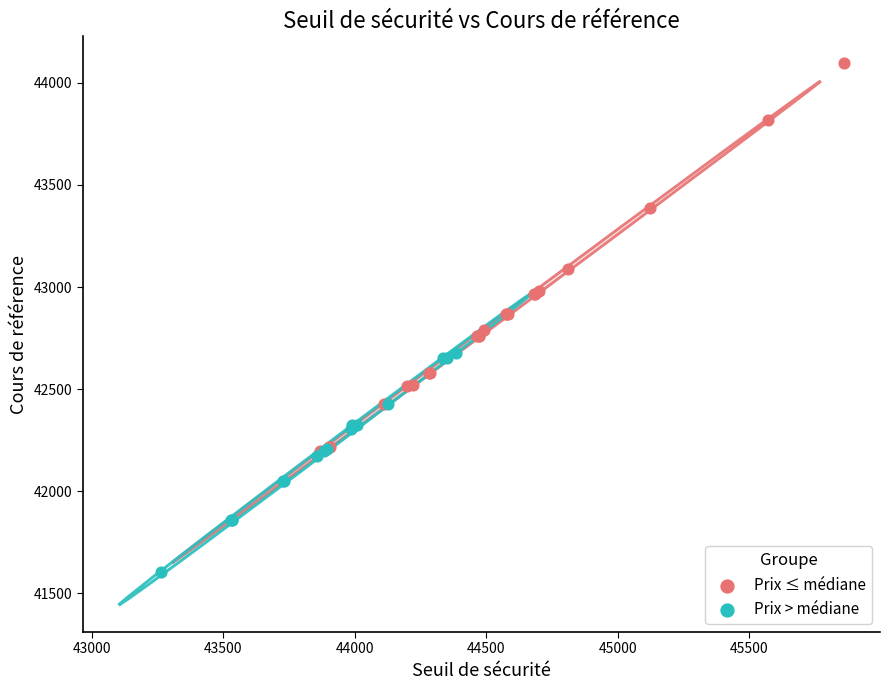

Which series contains the lowest Y value?

Prix > médiane